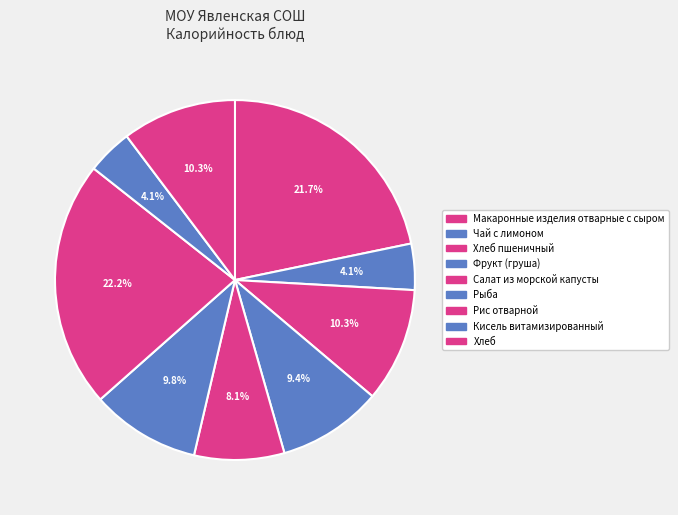

How many segments does this pie chart have?

9